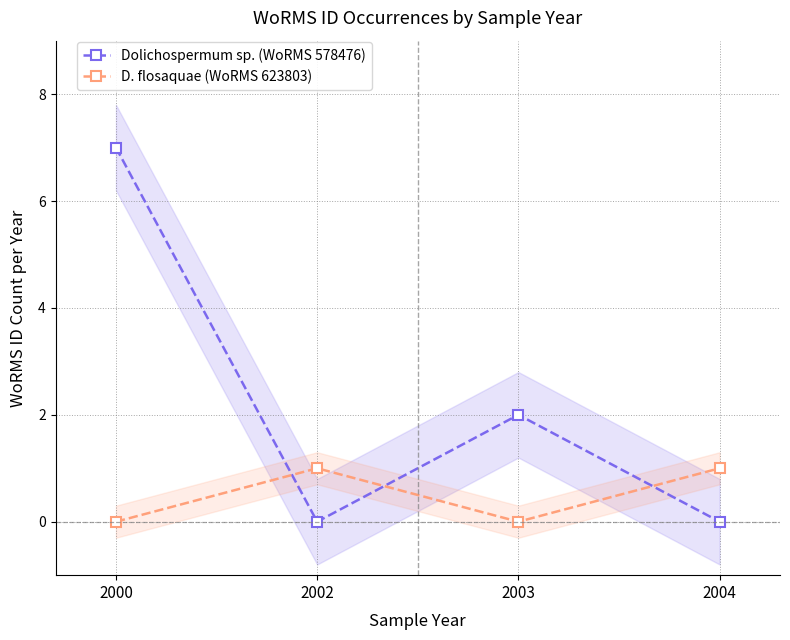

Count the Dolichospermum sp. (WoRMS 578476) values in the range 0 to 7.

4